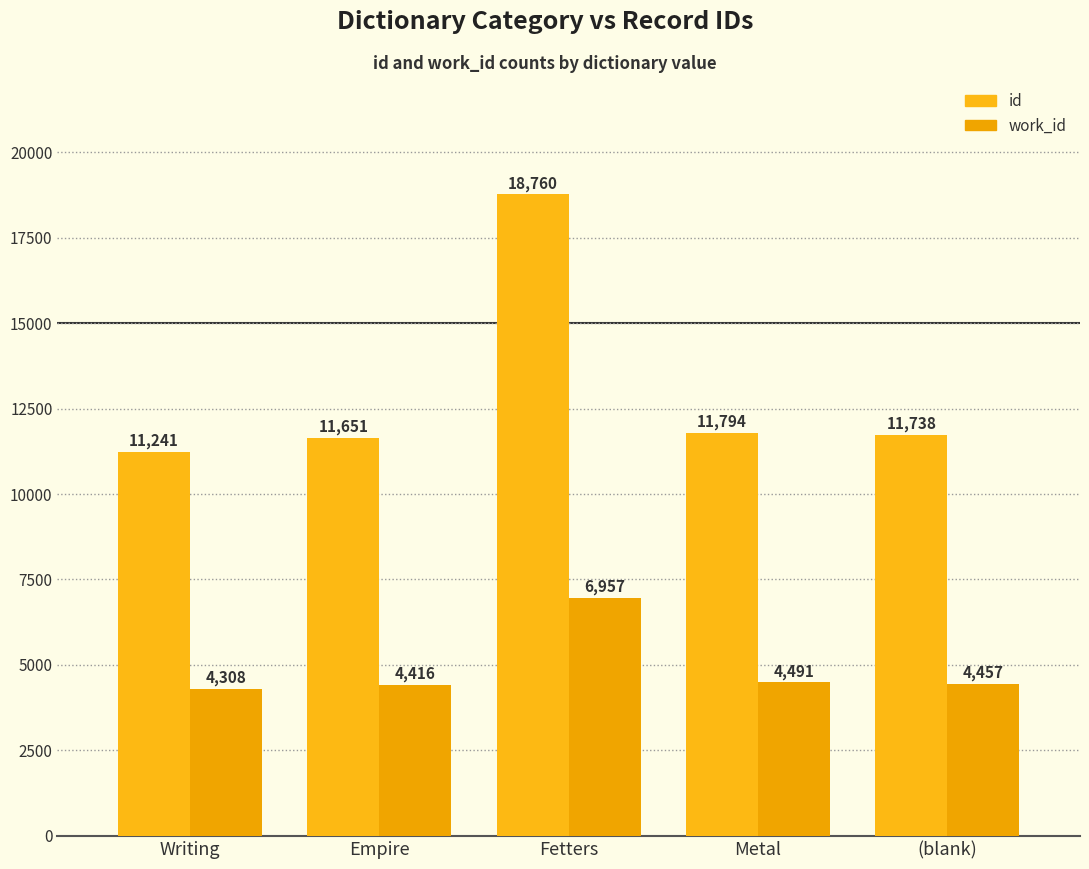

Which category has the highest value in the work_id series?

Fetters